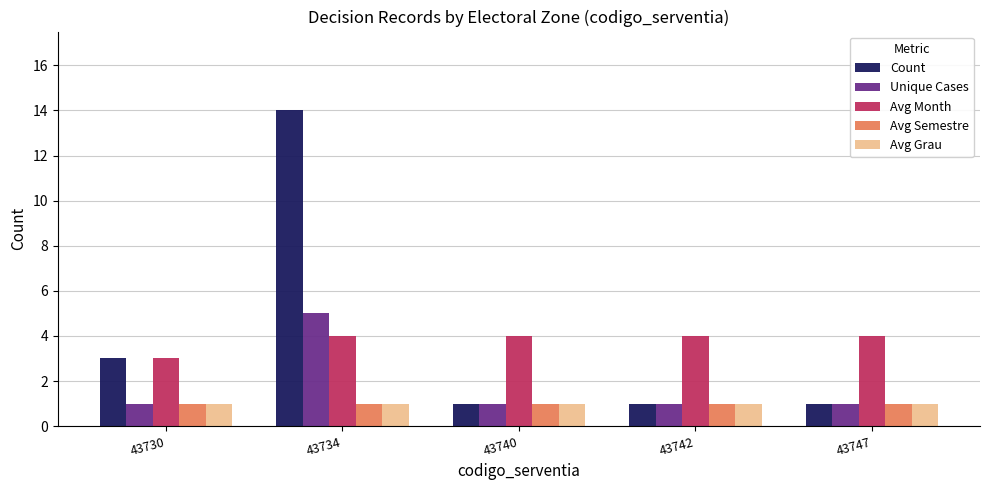

What is the difference between the highest and lowest values at 43740?

3